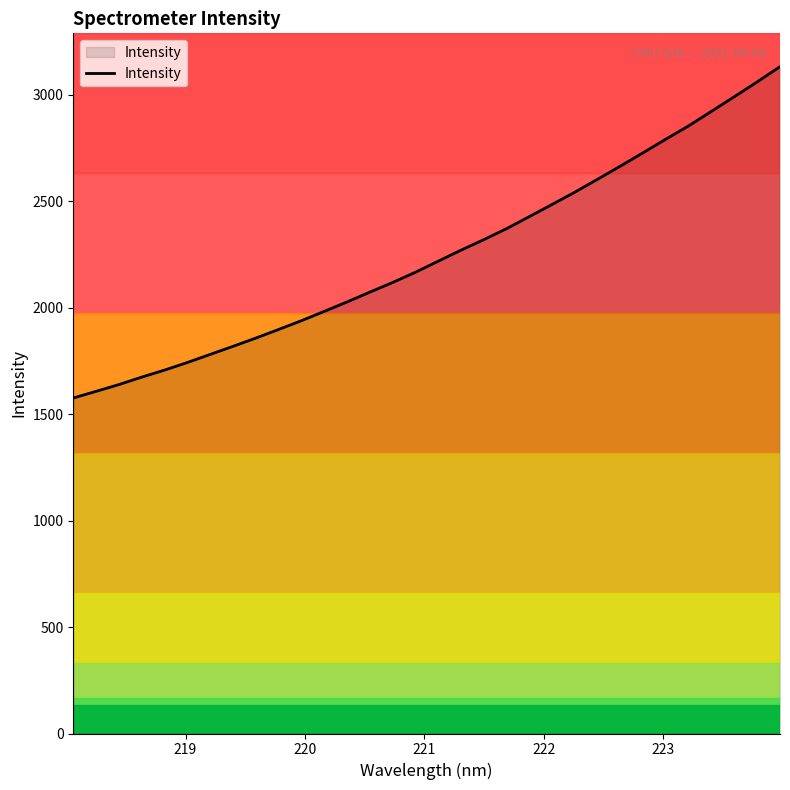

What is the difference between the maximum and minimum values?

1556.3